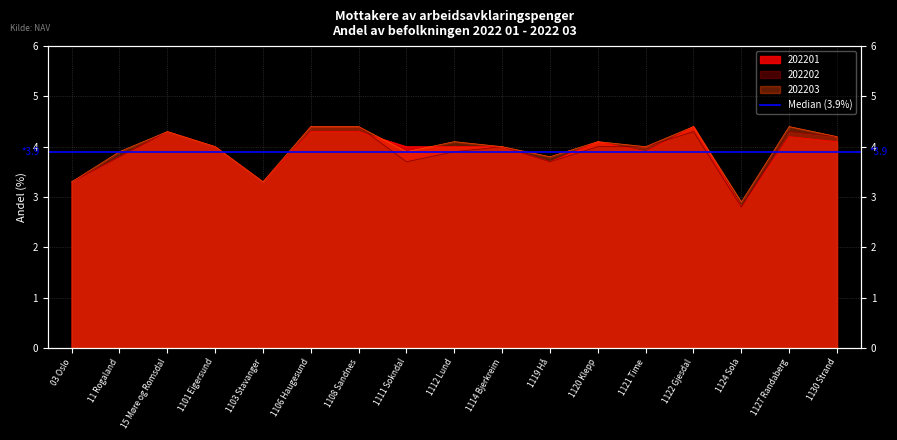

At which label does 202201 reach its minimum?

1124 Sola